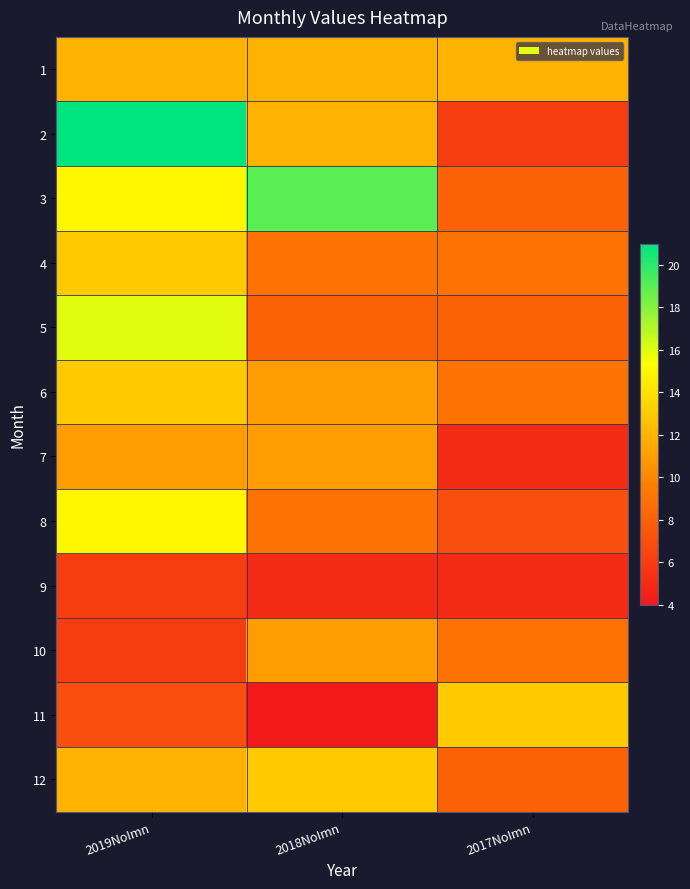

Which has a higher value, 2018NoImn or 2017NoImn?

2018NoImn